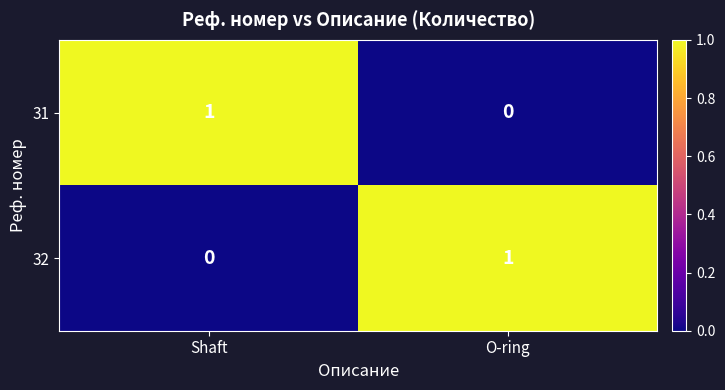

Is it true that 31 equals -1 at O-ring?

False